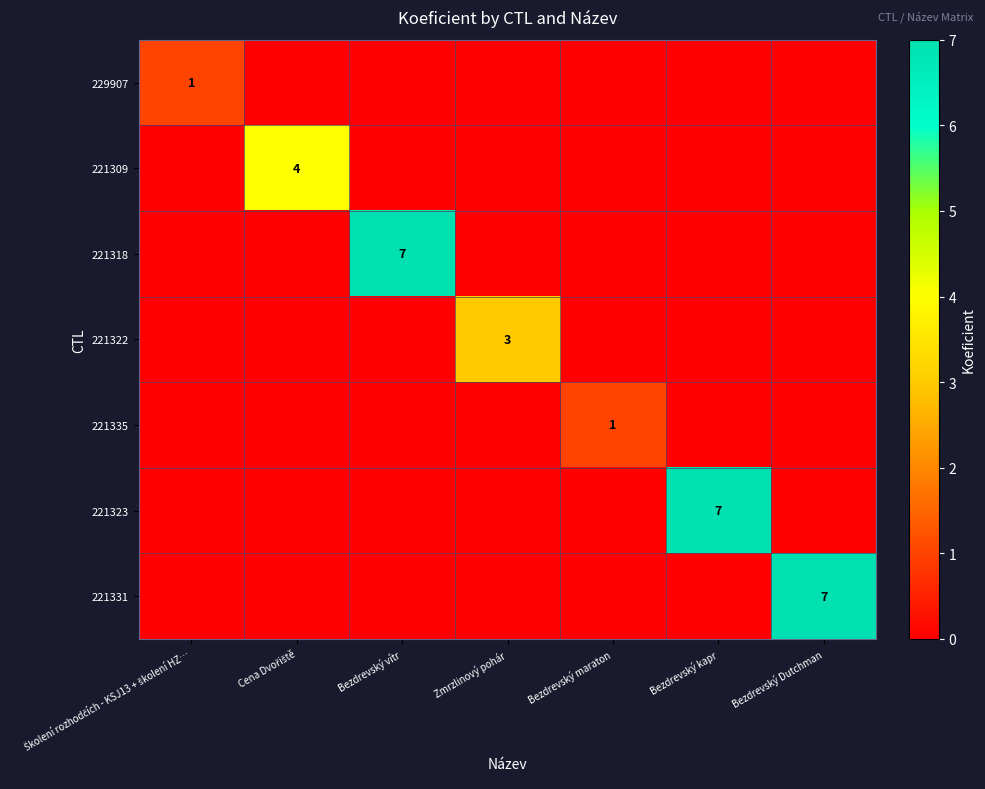

The 221323 series shows 7 at Bezdrevský kapr. True or false?

True